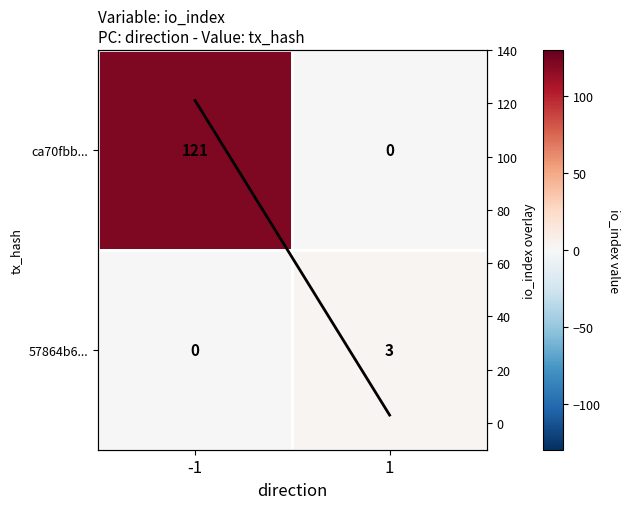

What is the difference between the ca70fbb... values at 1 and -1?

121